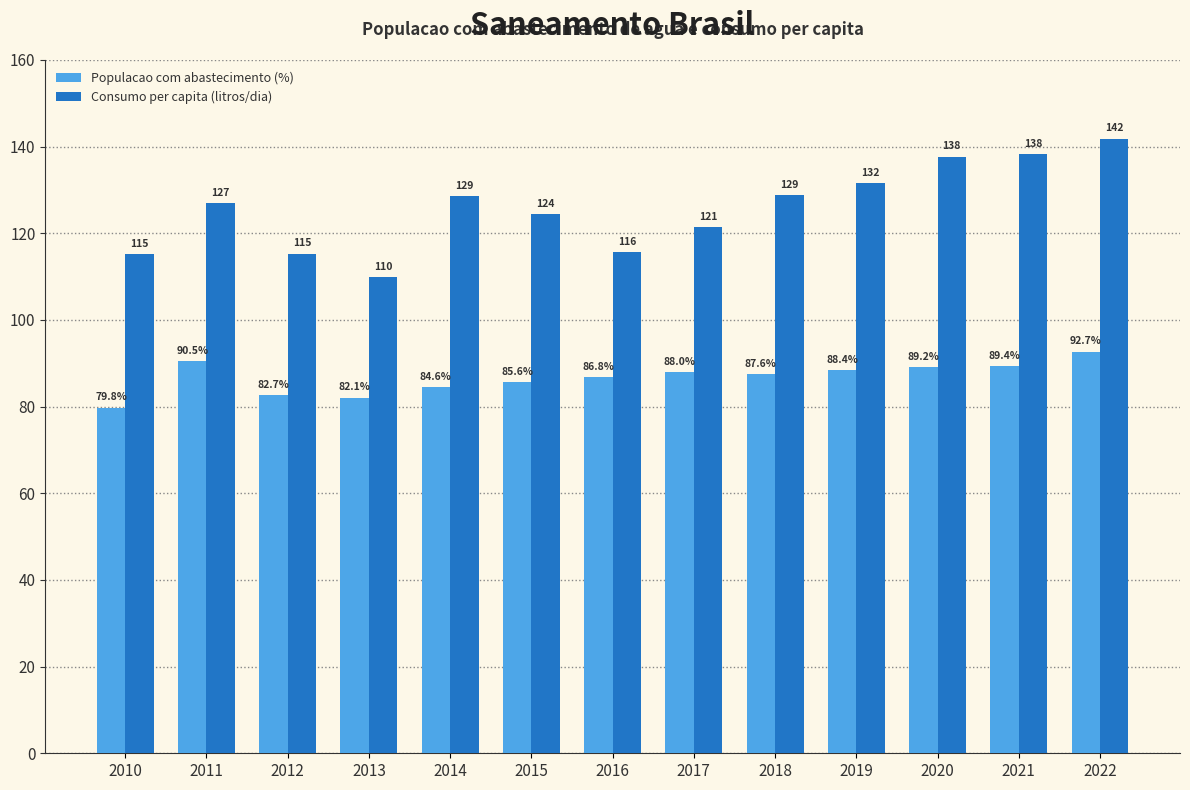

Which series has the widest spread of values?

Consumo per capita (litros/dia)